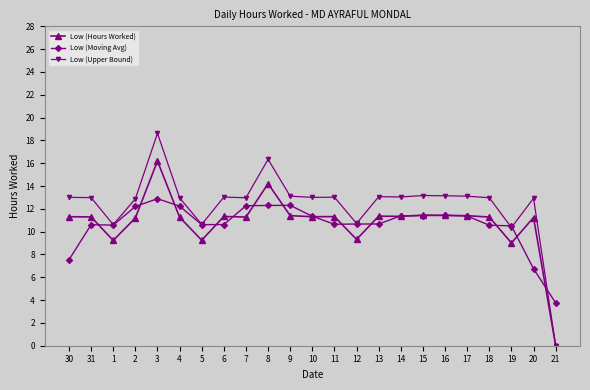

What is the maximum value for Low (Moving Avg)?

12.9